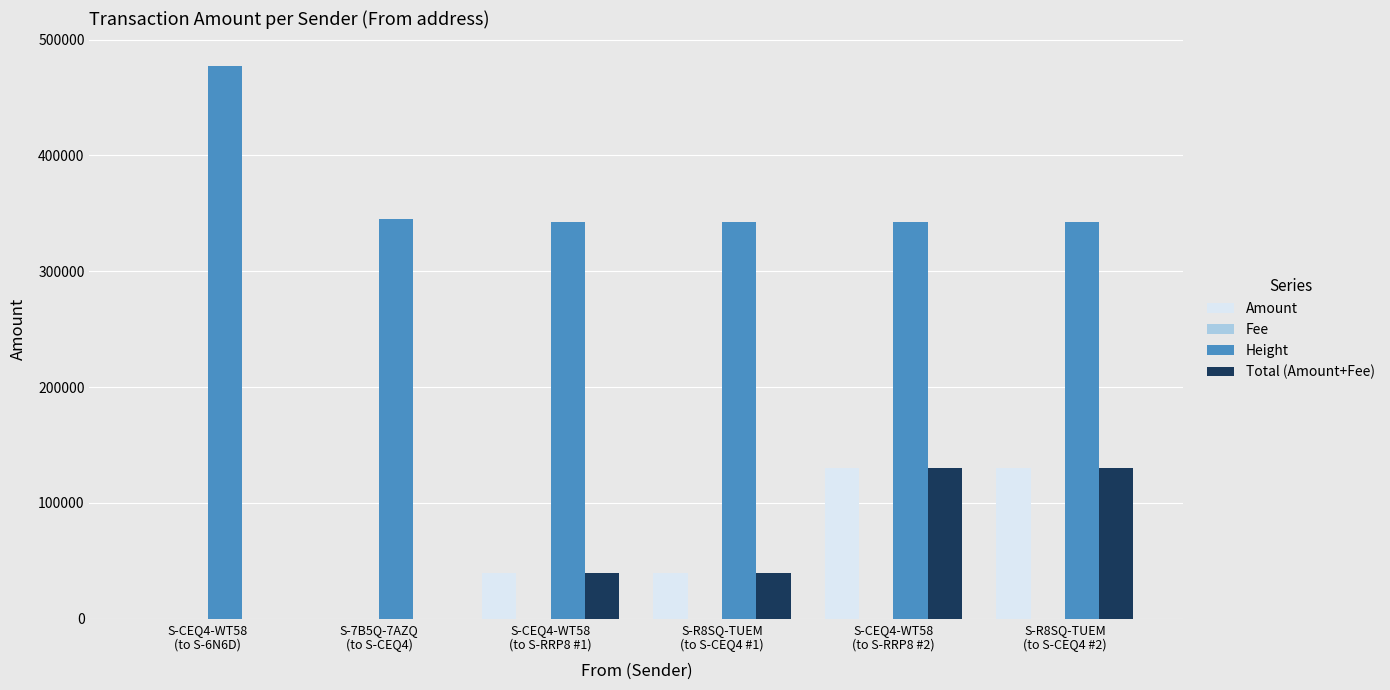

Are the bars grouped side by side (vs. stacked)?

Yes